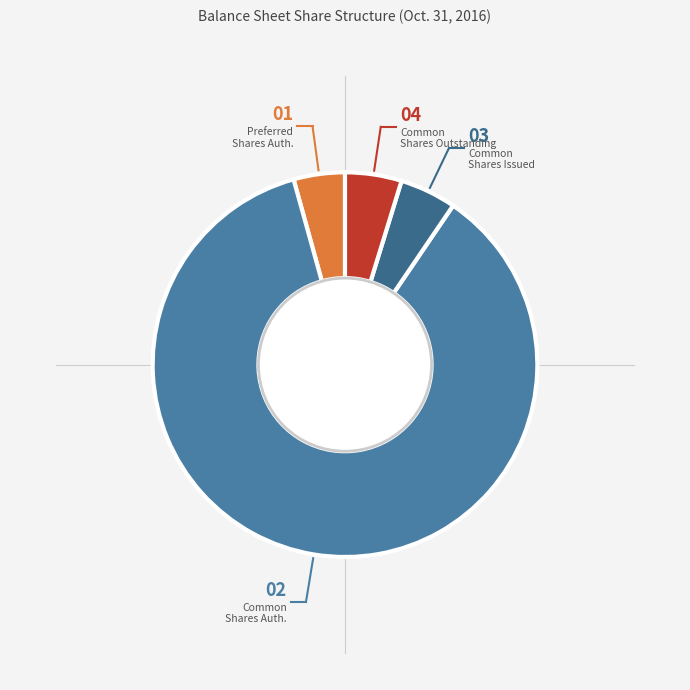

What is the ratio of the value at Common Shares Auth. to the value at Common Shares Issued?

18.1